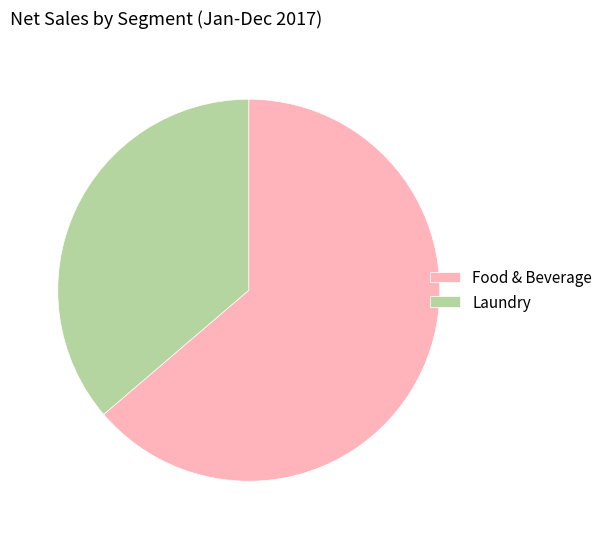

Do Food & Beverage and Laundry together represent more than half of the pie?

Yes